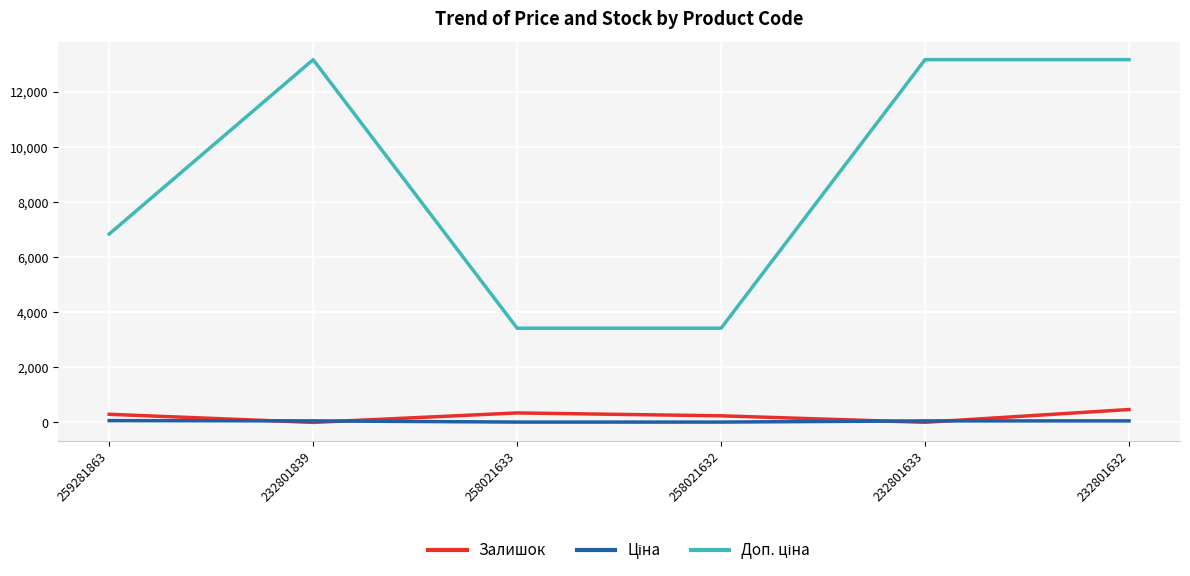

What is the maximum value for Залишок?

471.0